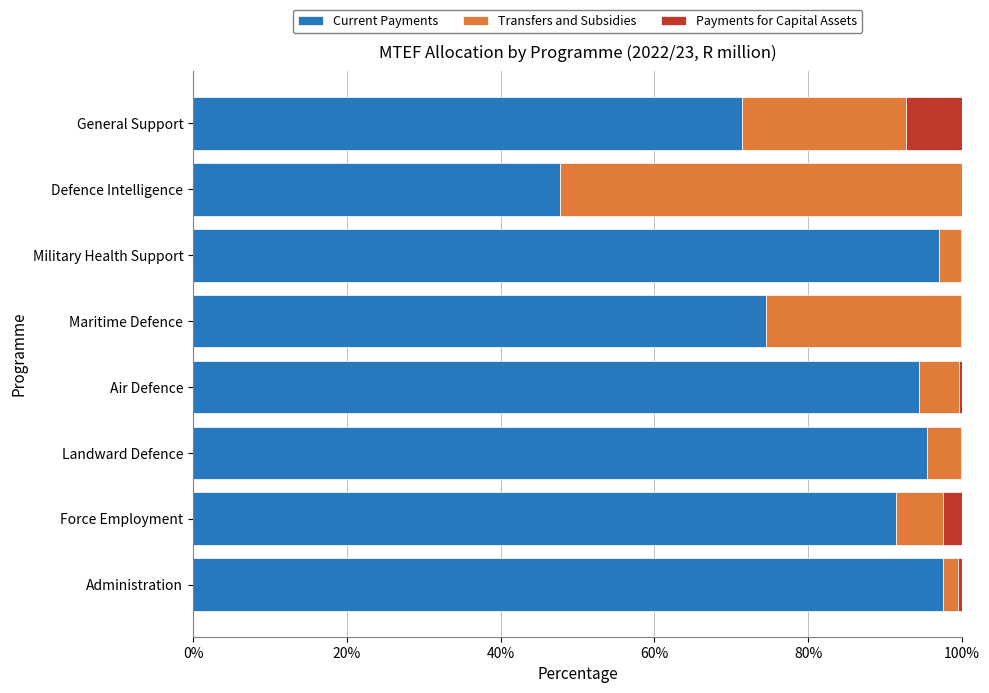

What is the total value across all series at Force Employment?

100.0